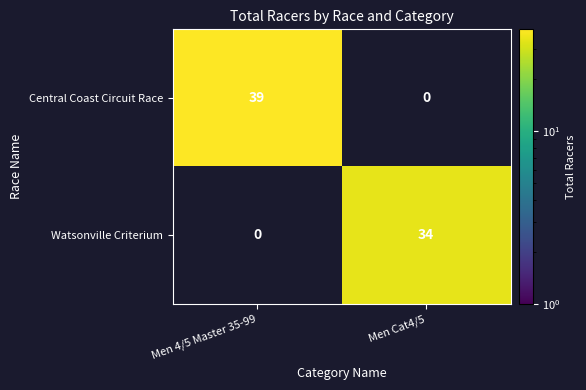

The value of Watsonville Criterium at Men Cat4/5 is 34. True or false?

True